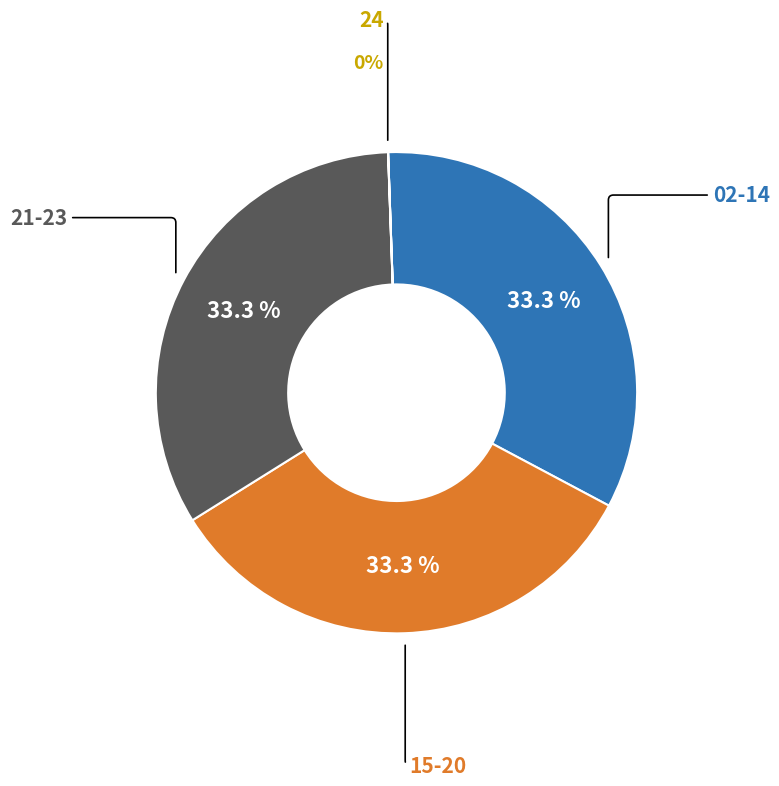

Is there any slice that represents more than half of the pie?

No